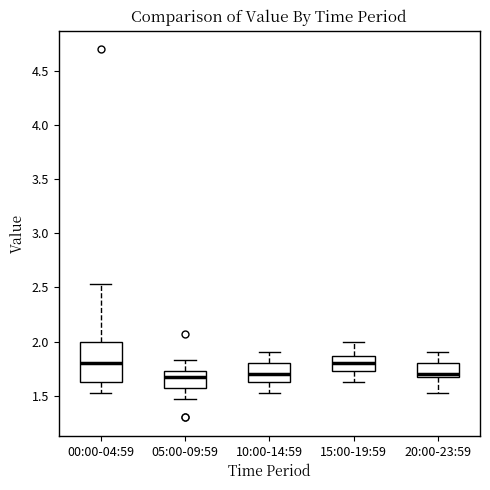

Where does the median line of the box for 05:00-09:59 sit on the y-axis? The values are not printed on the chart, so give them approximately, as read against the axis.

1.65